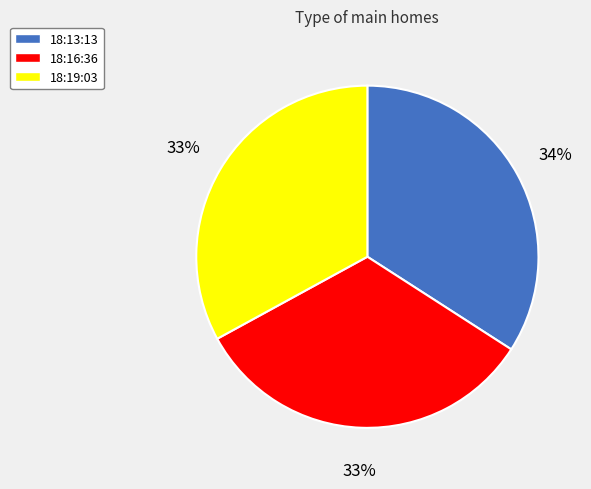

To the nearest percent, what is the difference between the largest and smallest slice percentages?

1%